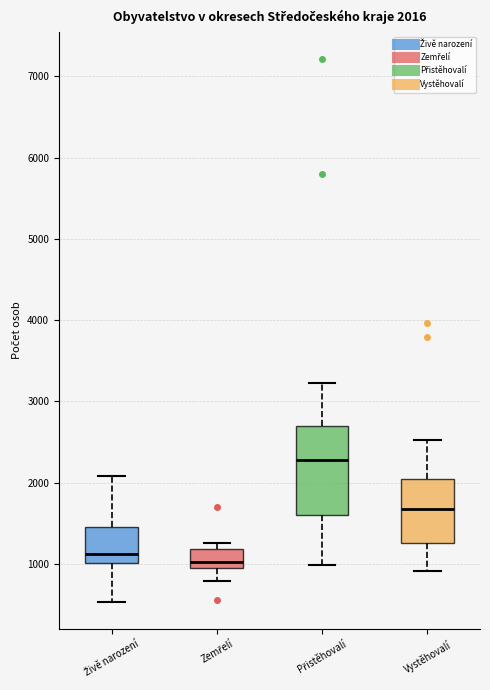

Comparing the boxes themselves (not the whiskers), which one is the tallest?

Přistěhovalí